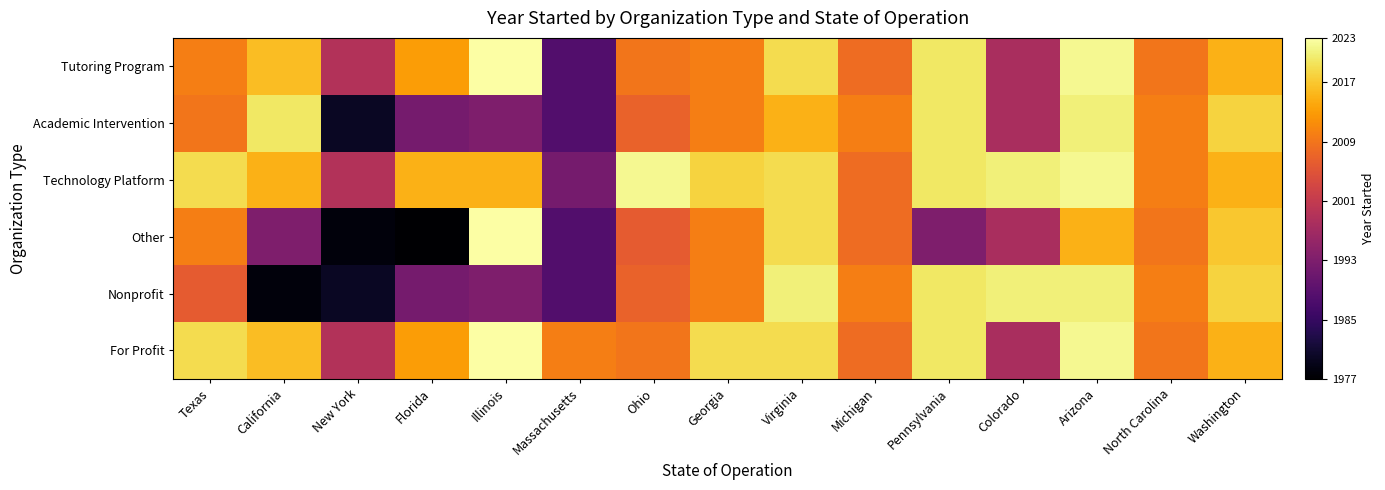

Rank the series by their maximum value, from highest to lowest.

Tutoring Program, Other, For Profit, Technology Platform, Academic Intervention, Nonprofit